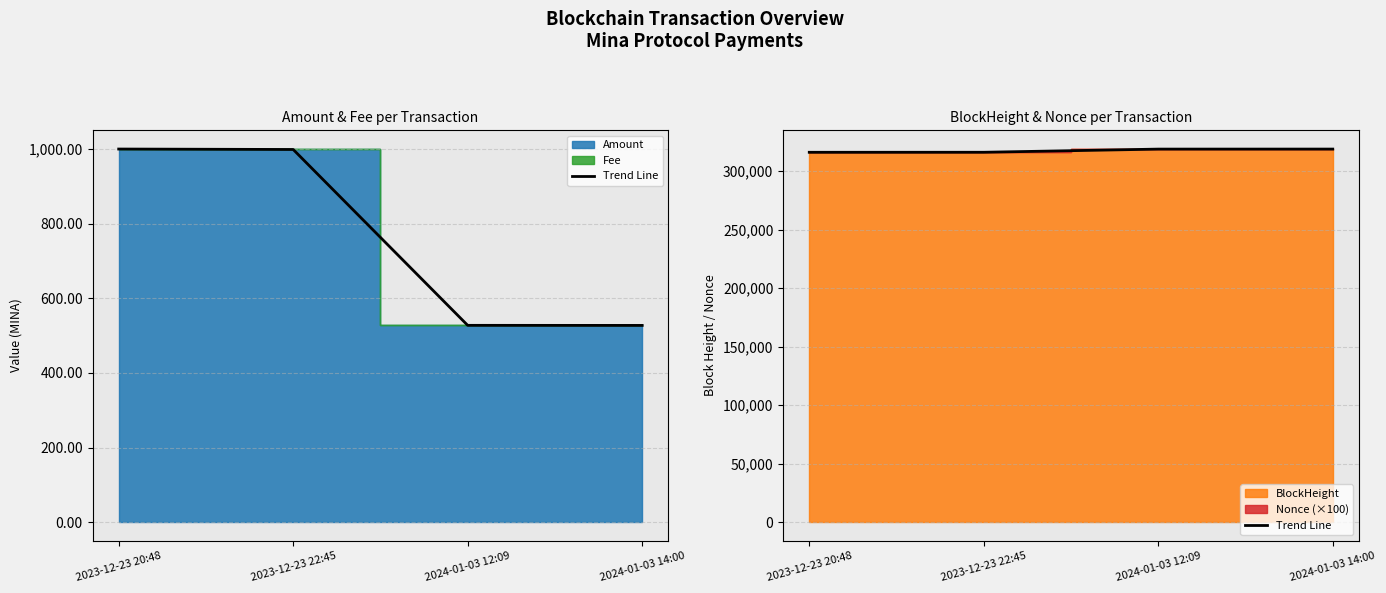

List the labels in order of value, largest first.

2024-01-03 14:00, 2024-01-03 12:09, 2023-12-23 22:45, 2023-12-23 20:48